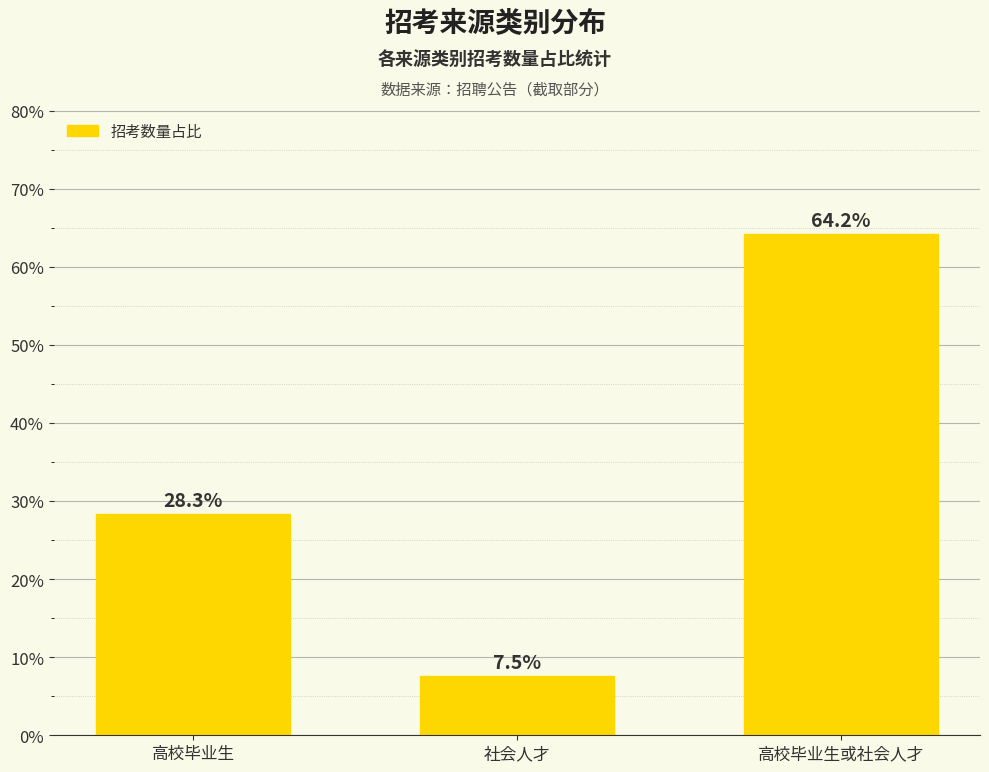

How many data points does each series have?

3